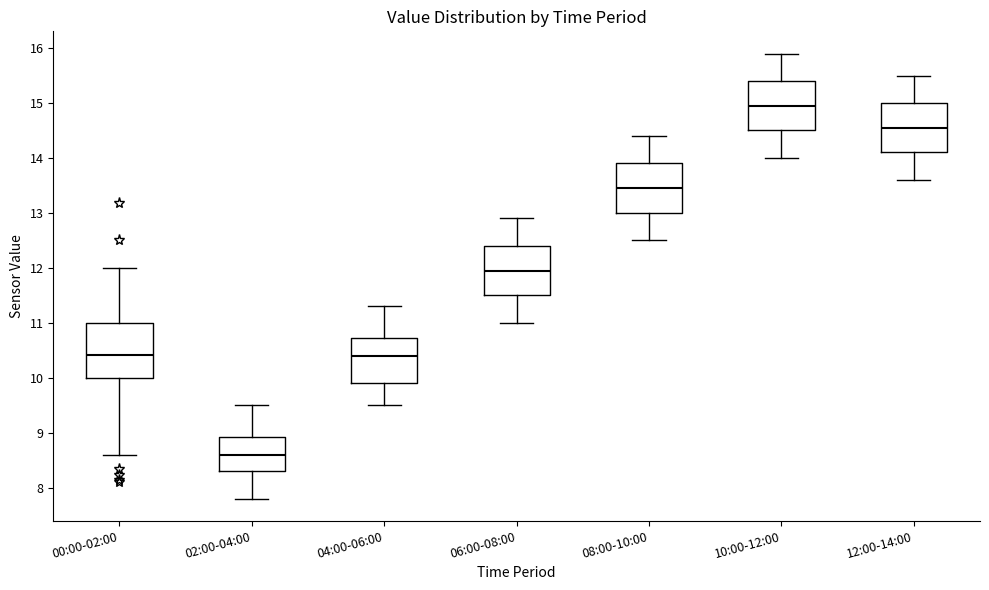

Reading left to right, read every box against the y-axis: the position of its median line, the range the box covers, and the ends of its whiskers. The values are not printed on the chart, so give them approximately, as read against the axis.

00:00-02:00: median 10.4, box 10.0 to 11.0, whiskers 8.6 to 12.0
02:00-04:00: median 8.6, box 8.3 to 8.9, whiskers 7.8 to 9.5
04:00-06:00: median 10.4, box 9.9 to 10.7, whiskers 9.5 to 11.3
06:00-08:00: median 12.0, box 11.5 to 12.4, whiskers 11.0 to 12.9
08:00-10:00: median 13.5, box 13.0 to 13.9, whiskers 12.5 to 14.4
10:00-12:00: median 15.0, box 14.5 to 15.4, whiskers 14.0 to 15.9
12:00-14:00: median 14.6, box 14.1 to 15.0, whiskers 13.6 to 15.5